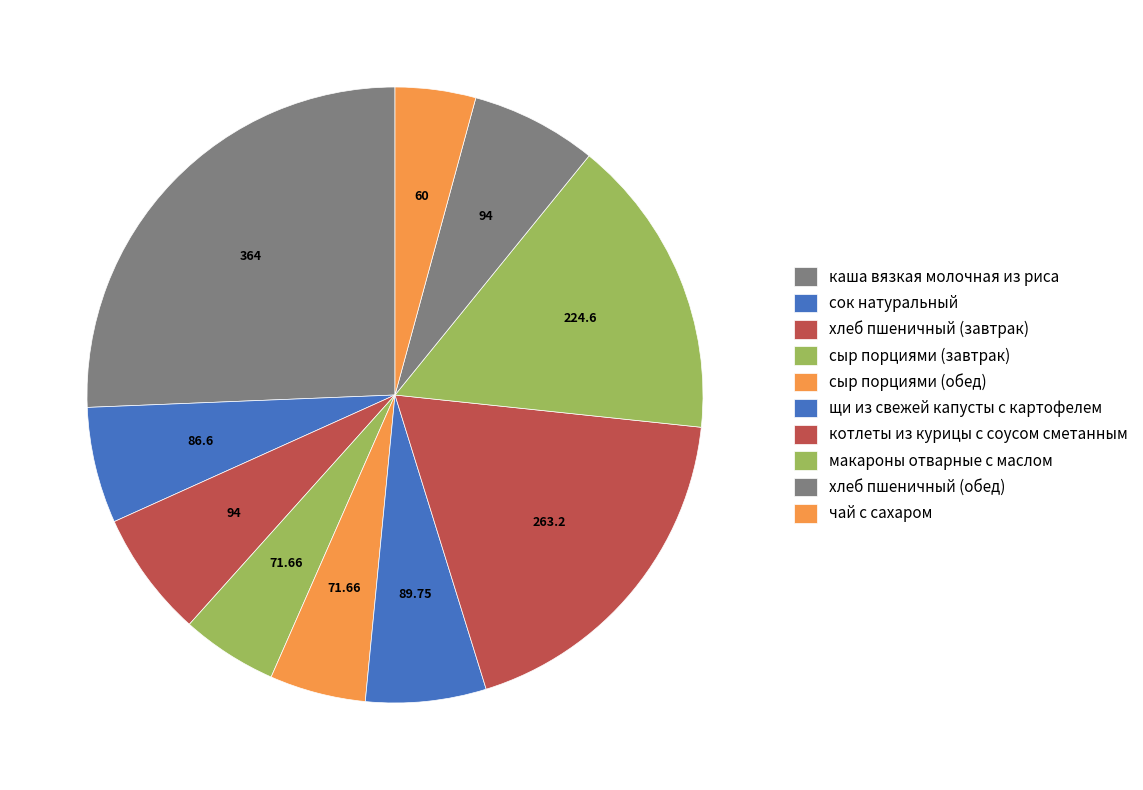

Count the number of slices in the pie.

10